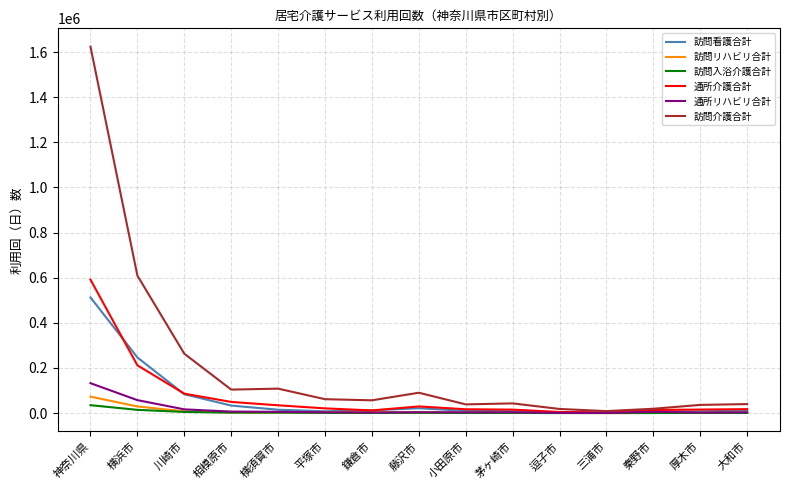

Which series has the largest range (max minus min)?

訪問介護合計